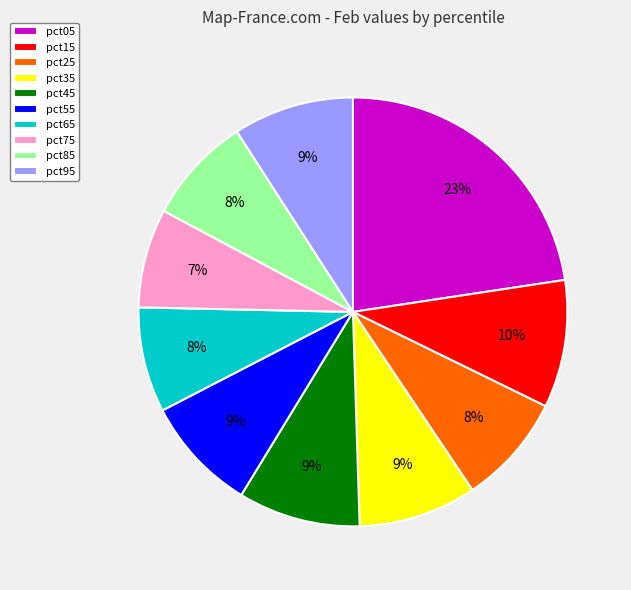

Is there any slice that represents more than half of the pie?

No